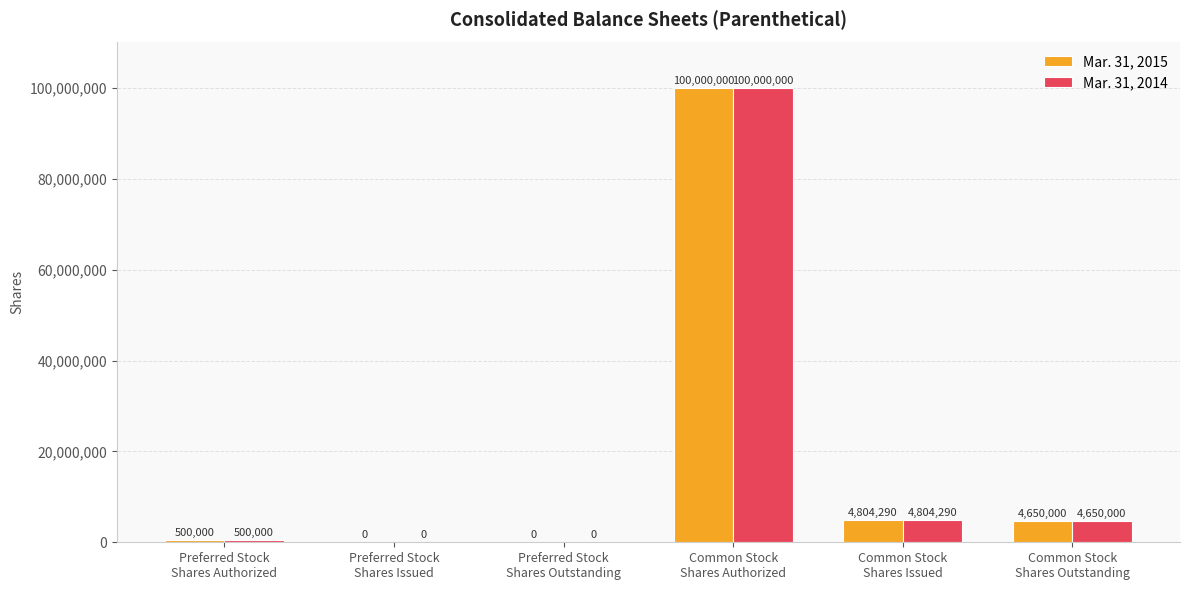

Reading left to right, transcribe all the data shown in this chart.

Mar. 31, 2015: 500000	0	0	100000000	4804290	4650000
Mar. 31, 2014: 500000	0	0	100000000	4804290	4650000